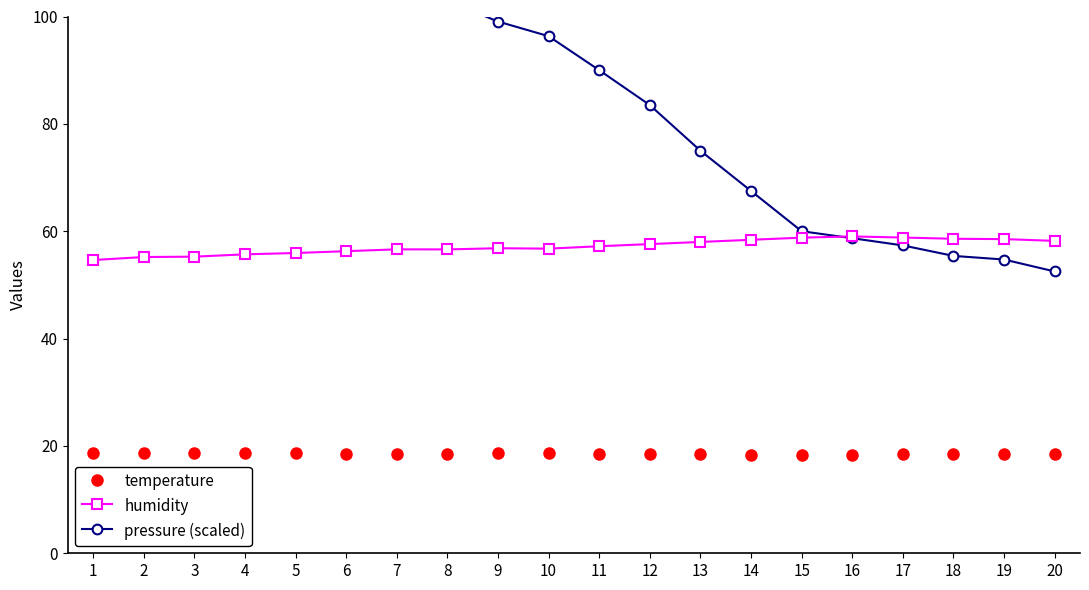

Reading left to right, transcribe all the data shown in this chart.

temperature: 1=18.7	2=18.7	3=18.7	4=18.6	5=18.6	6=18.6	7=18.6	8=18.6	9=18.6	10=18.6	11=18.6	12=18.5	13=18.4	14=18.4	15=18.4	16=18.3	17=18.5	18=18.5	19=18.6	20=18.6
humidity: 1=54.6	2=55.2	3=55.3	4=55.7	5=55.9	6=56.3	7=56.6	8=56.6	9=56.8	10=56.8	11=57.2	12=57.6	13=58.0	14=58.4	15=58.8	16=59.0	17=58.8	18=58.6	19=58.5	20=58.2
pressure (scaled): 1=125.4	2=121.8	3=118.0	4=114.8	5=112.1	6=108.3	7=104.8	8=102.9	9=99.1	10=96.3	11=90.0	12=83.5	13=75.0	14=67.5	15=60.0	16=58.7	17=57.4	18=55.4	19=54.7	20=52.5